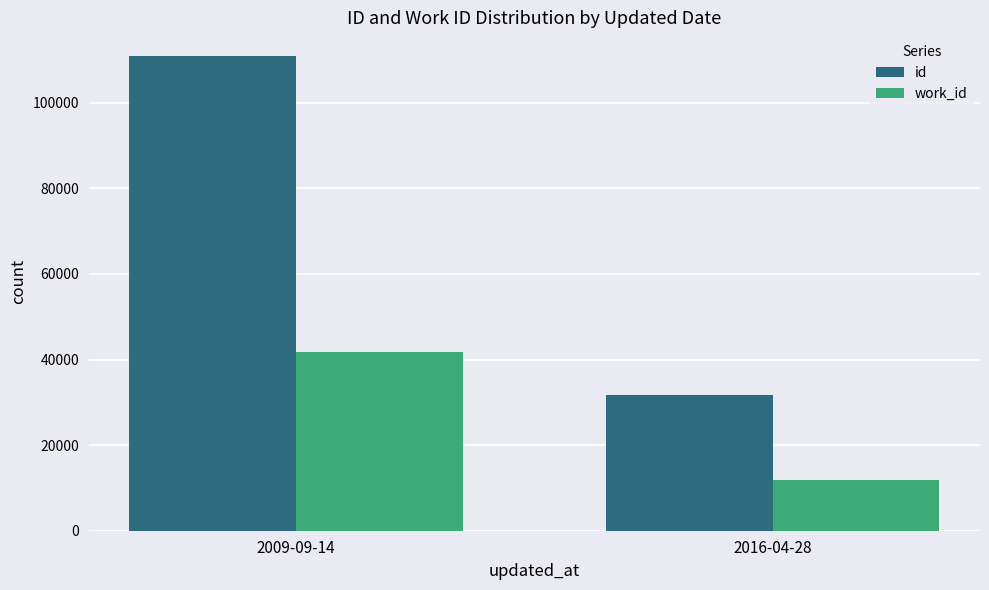

How many categories are shown in the chart?

2